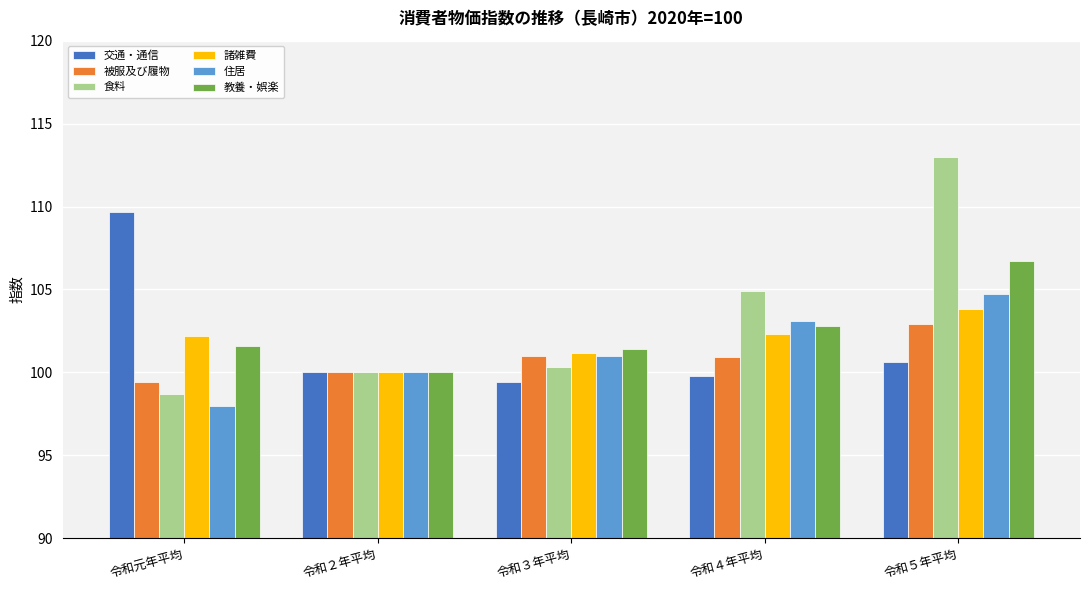

What is the sum of the 住居 values at 令和３年平均 and 令和２年平均?

201.0